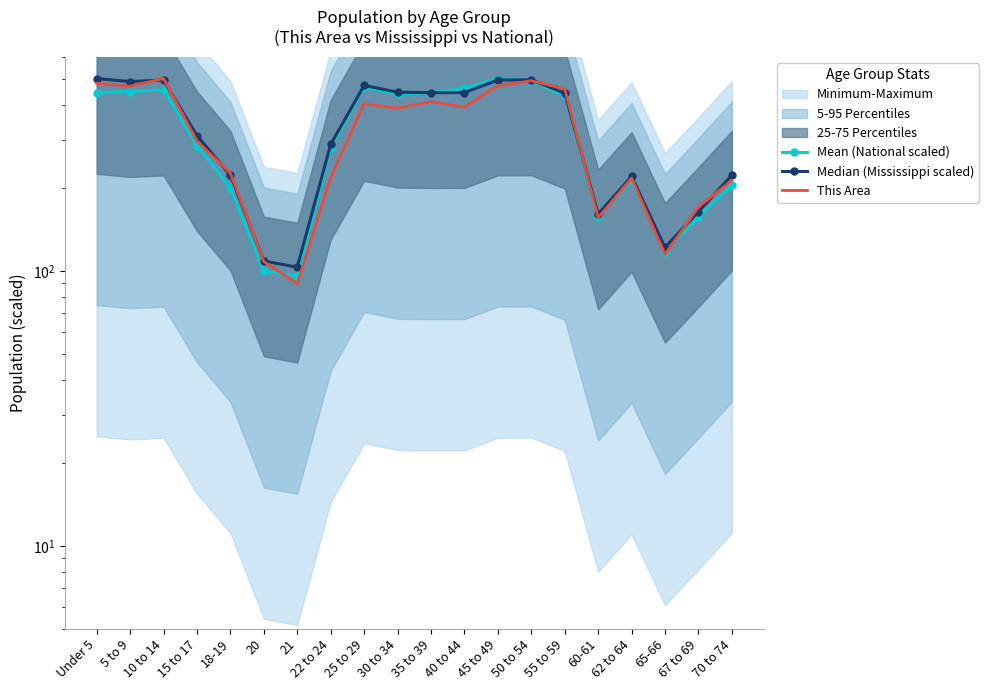

Count the number of data series in this chart.

3